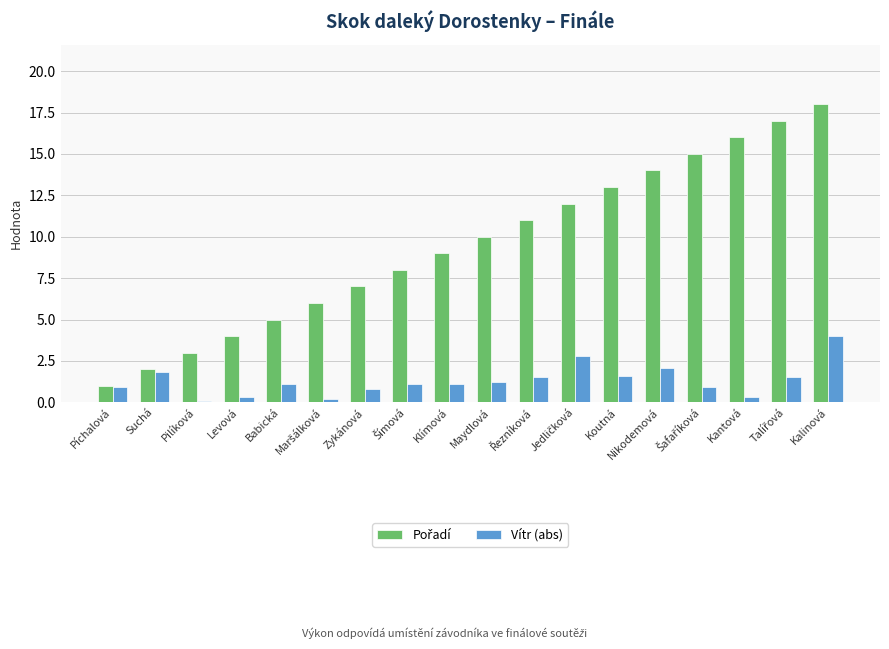

Which category has the highest value across all series?

Kalinová